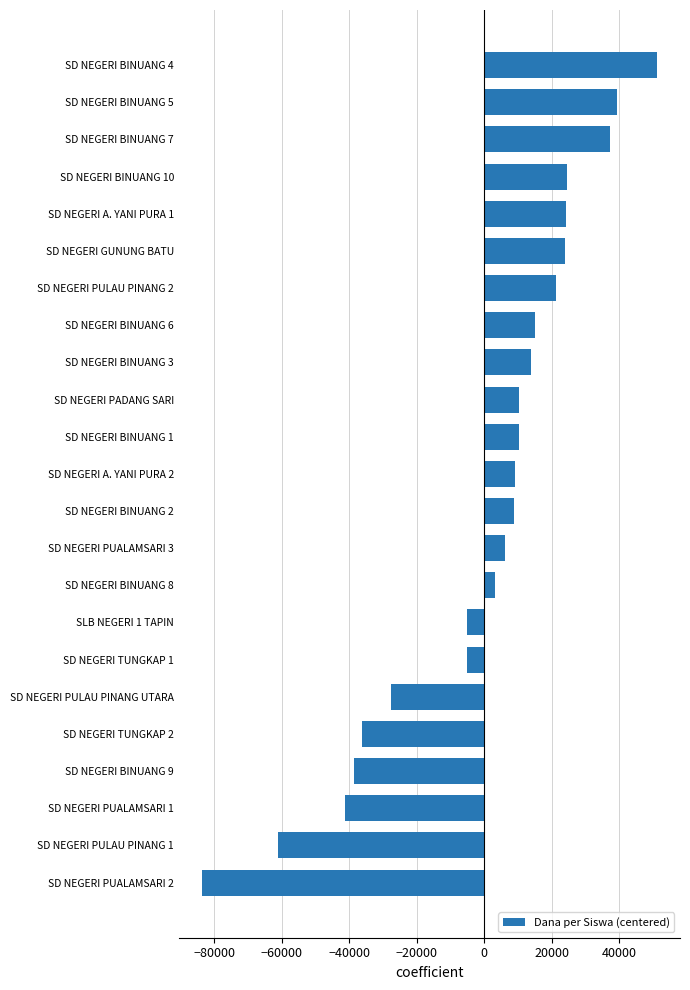

Between SD NEGERI PUALAMSARI 3 and SD NEGERI PUALAMSARI 2, which is larger?

SD NEGERI PUALAMSARI 3